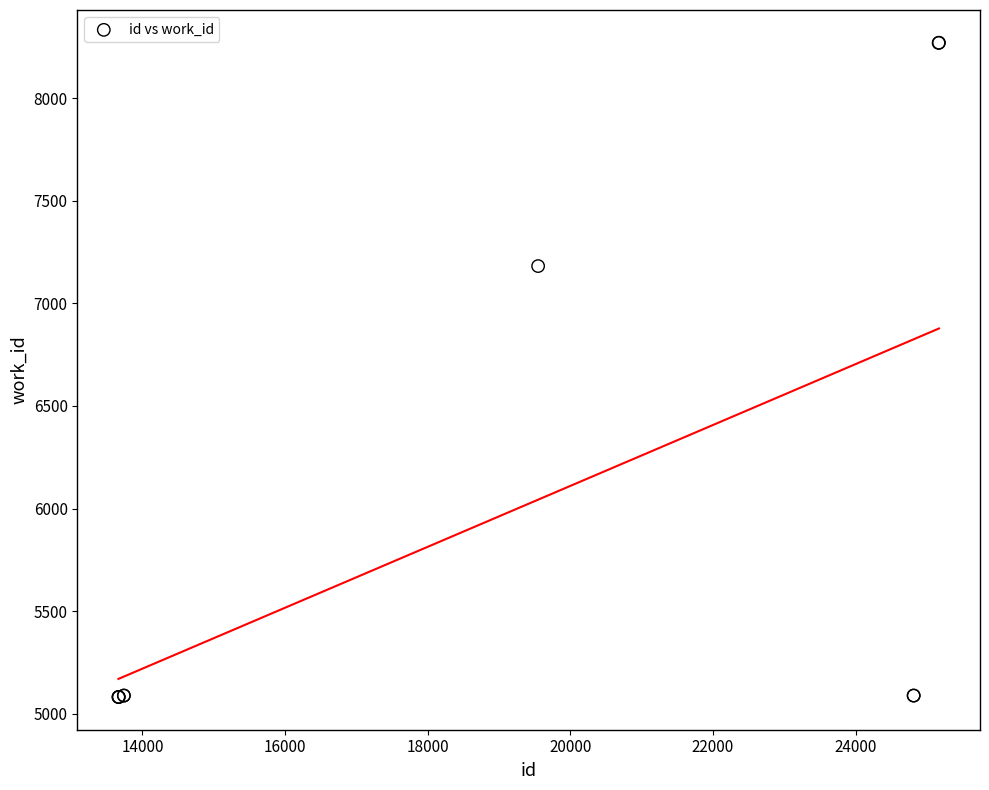

What Y value in the scatter plot is closest to 6676?

7182